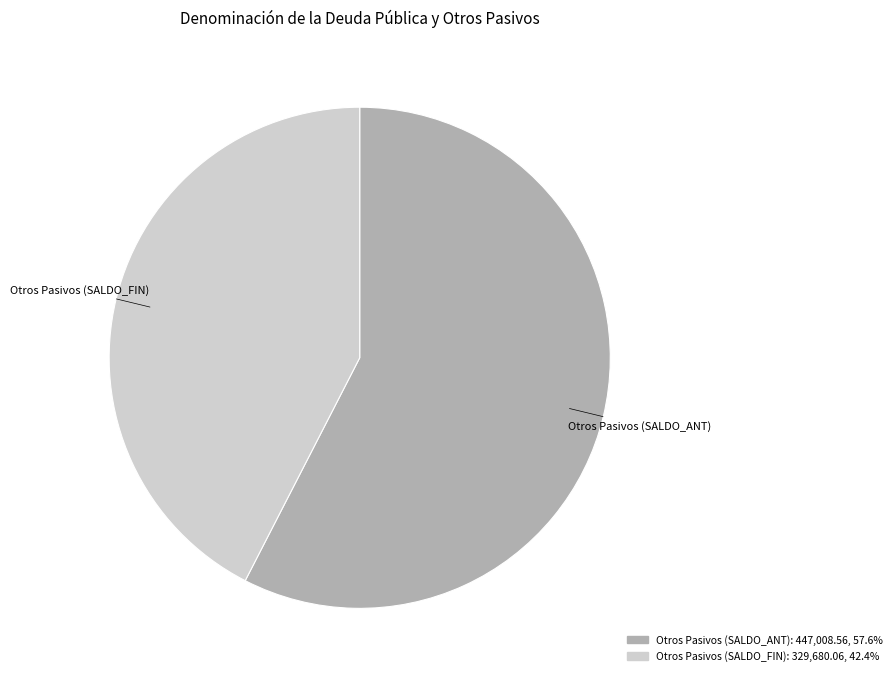

Is there a majority slice in this chart?

Yes